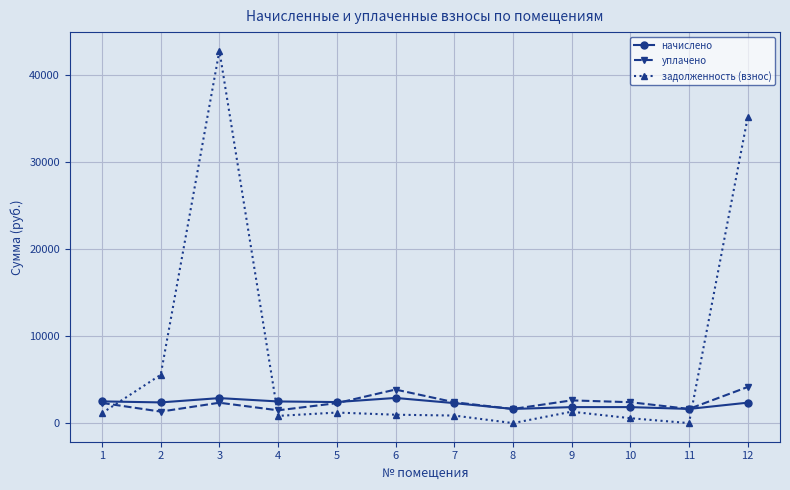

What is the sum of all начислено values?

27095.5